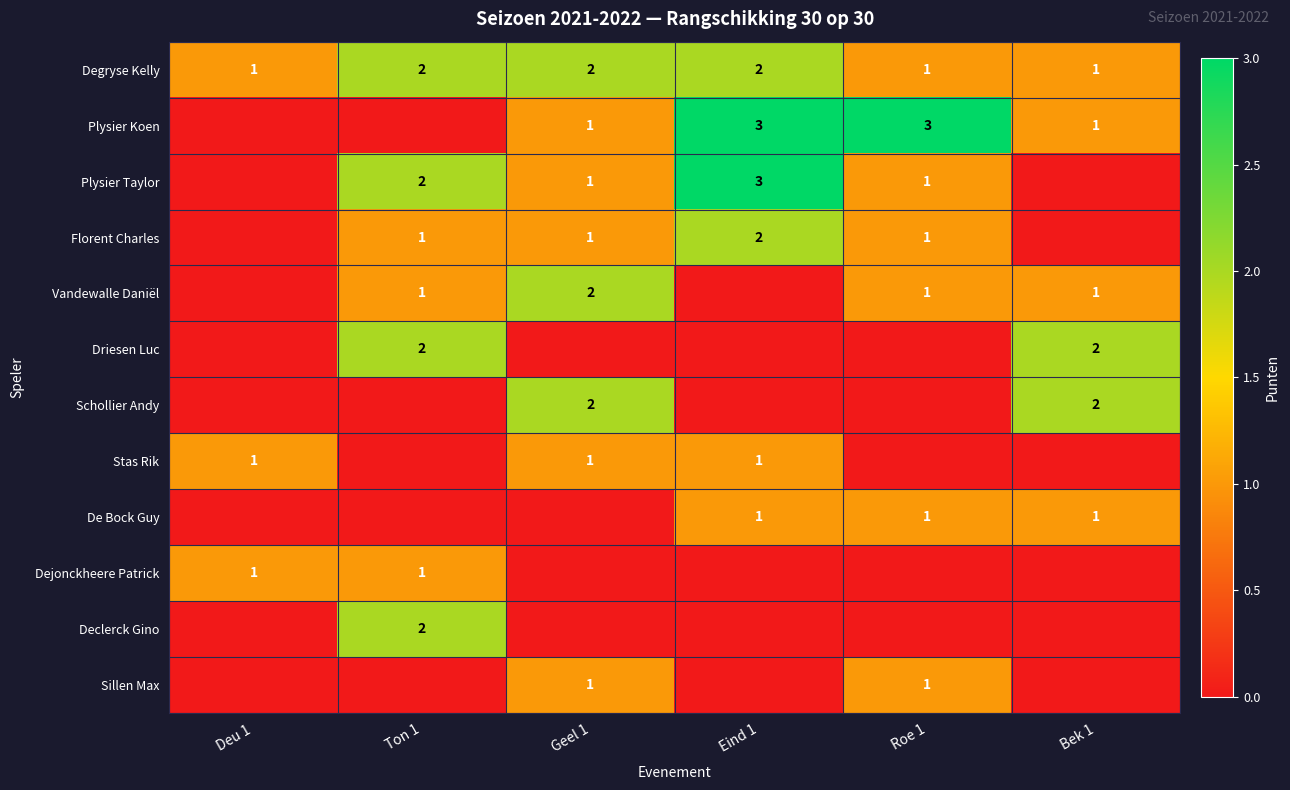

Is it true that Degryse Kelly equals 2 at Bek 1?

False